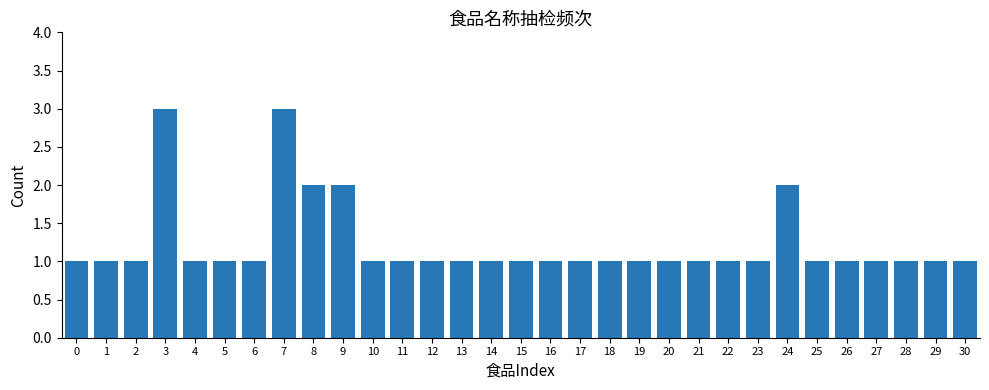

What is the ratio of the value at 6 to the value at 12?

1.0